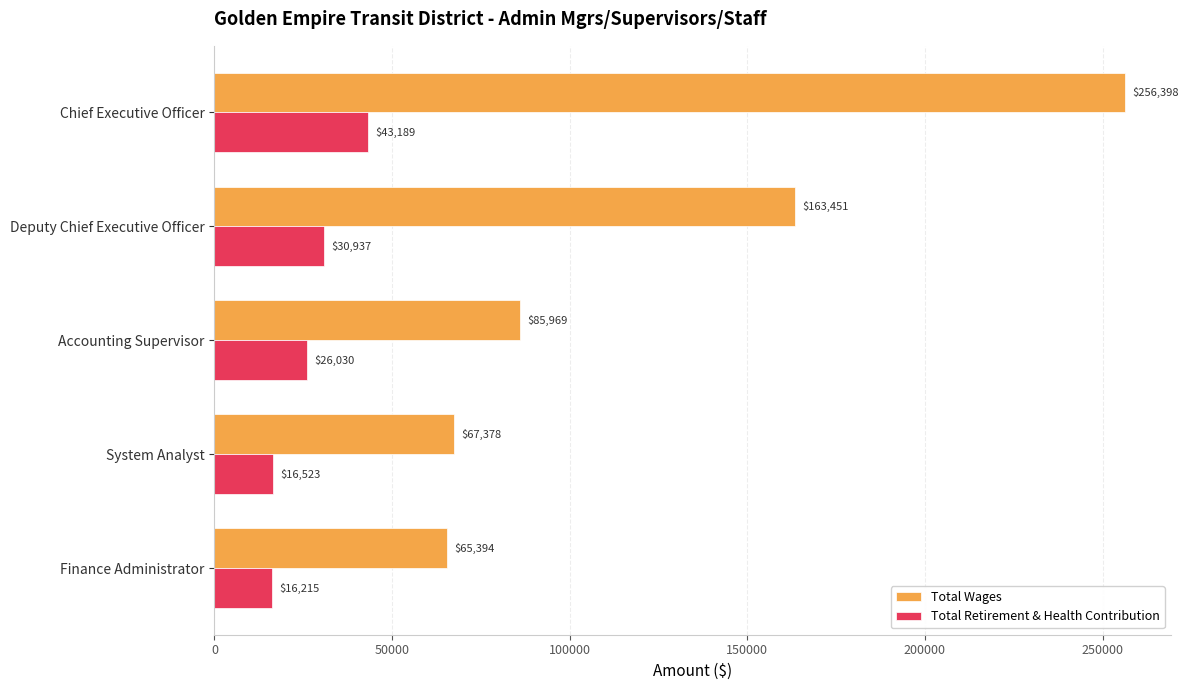

Which series has the widest spread of values?

Total Wages